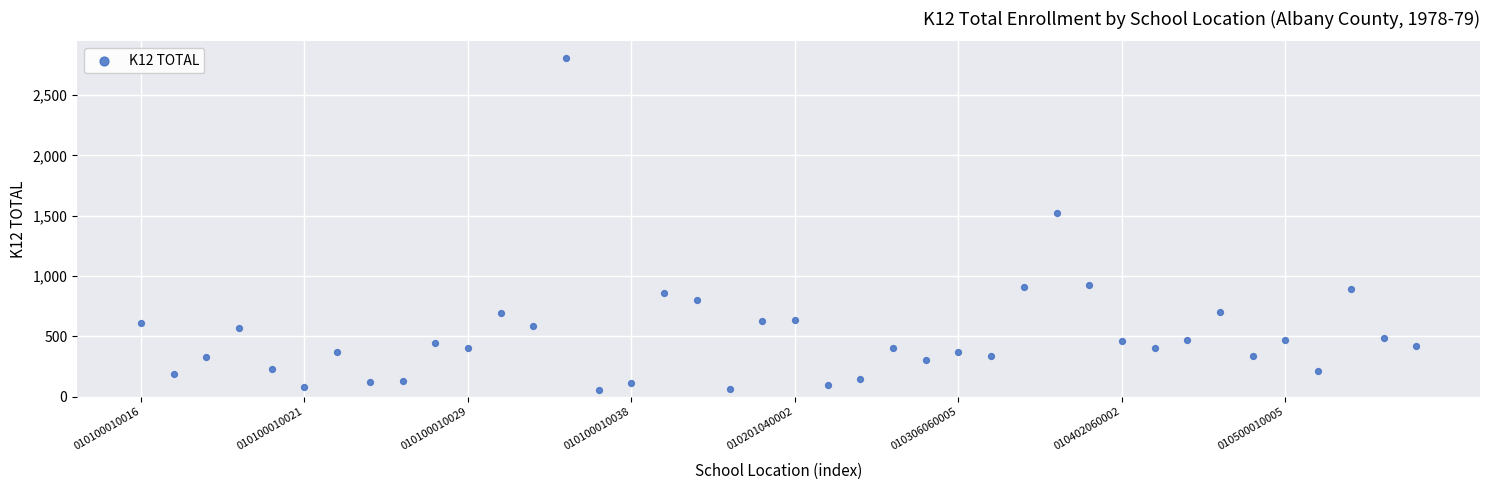

What is the range of Y values (max minus min)?

2757